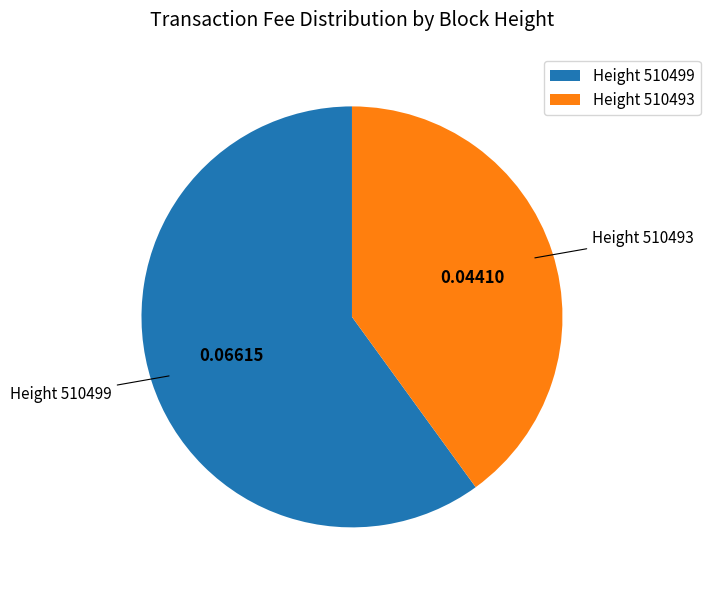

Between Height 510499 and Height 510493, which is larger?

Height 510499